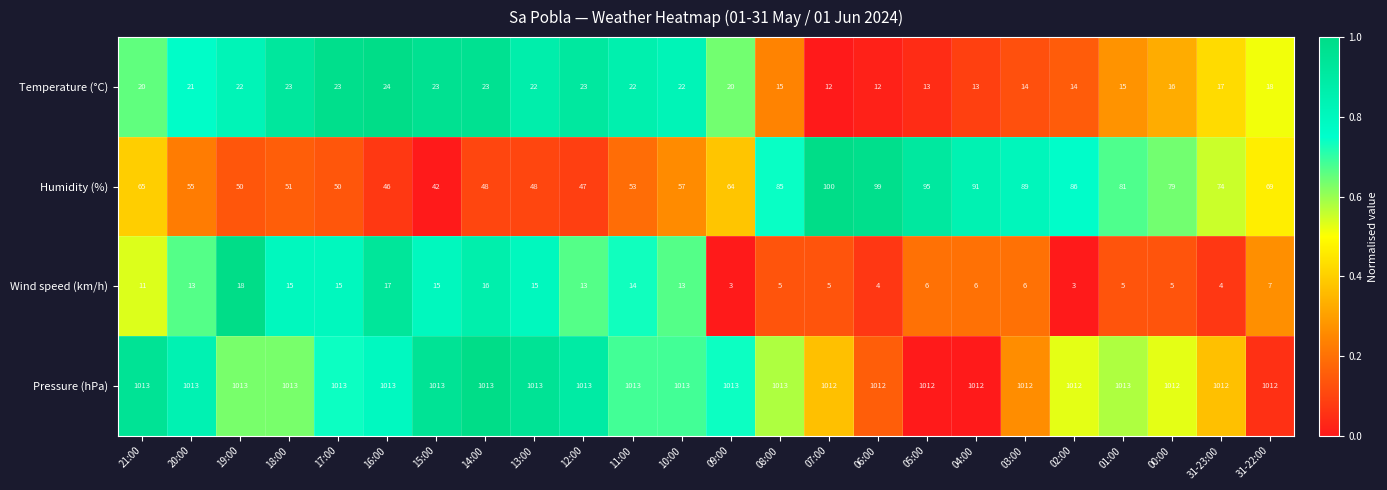

What is the average value of the Pressure (hPa) series?

1013